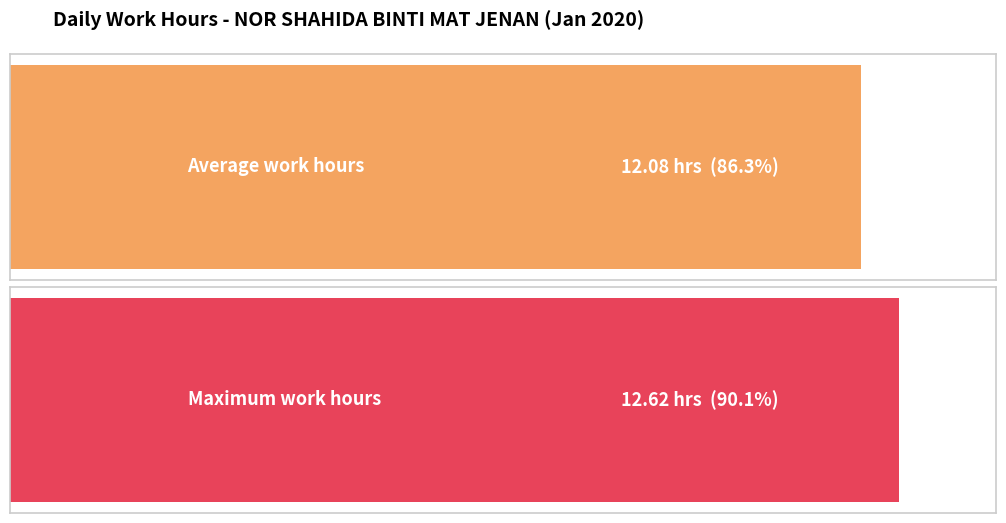

Is it true that the value at 20 is 6.3?

False